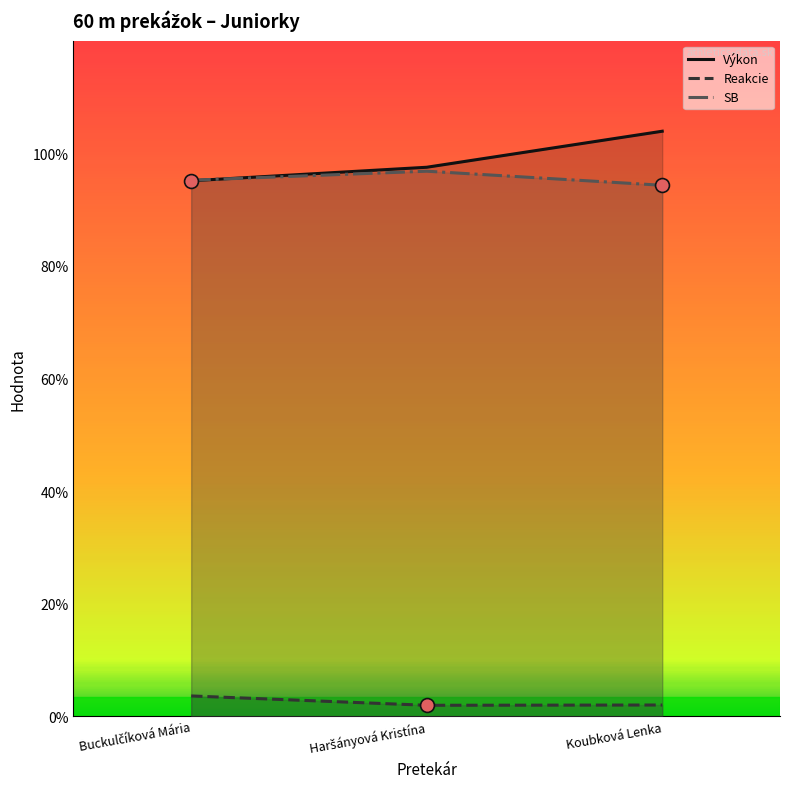

What is the label of the 3rd point from the left?

Koubková Lenka